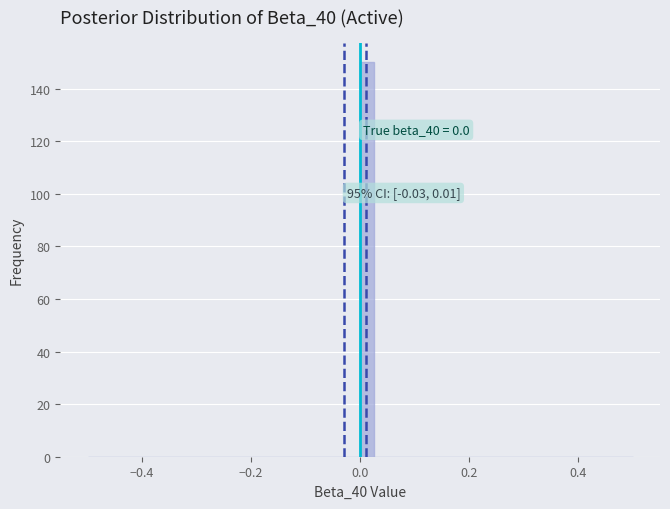

Around what value on the x-axis is the tallest bar? Give the approximate position of its centre, as read against the axis.

0.02